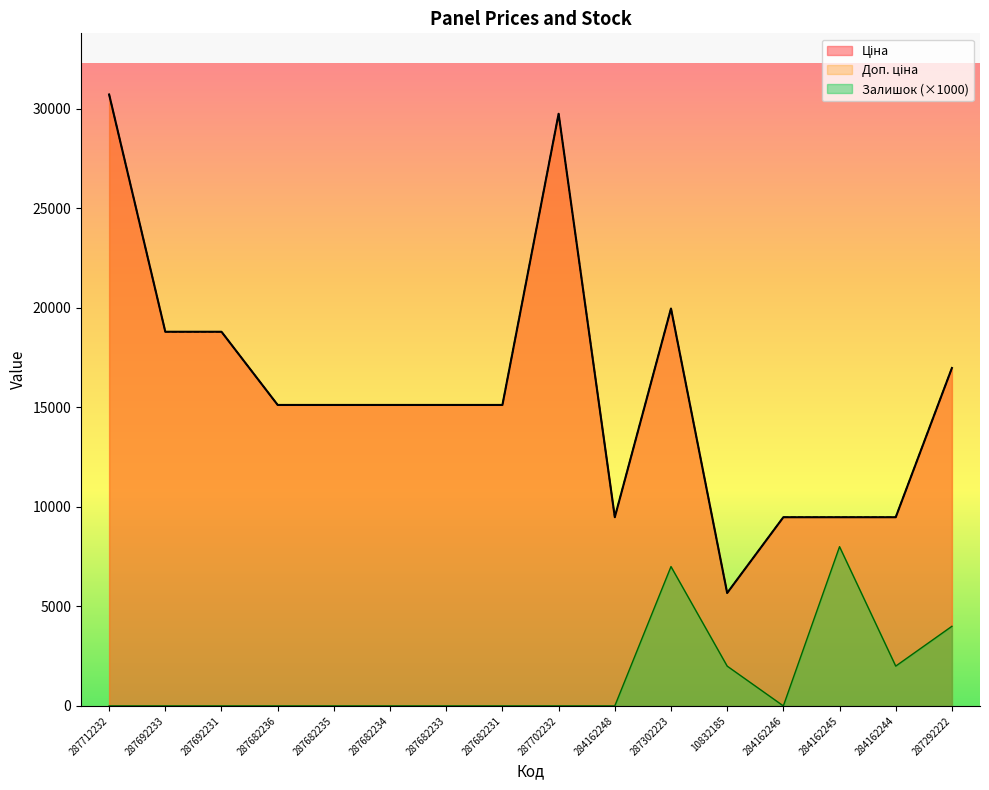

At which category is the sum across all series the highest?

287712232